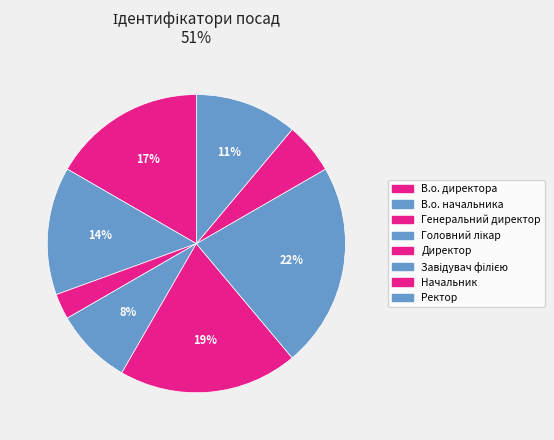

Combined, do Ректор and Завідувач філією account for over 50%?

No